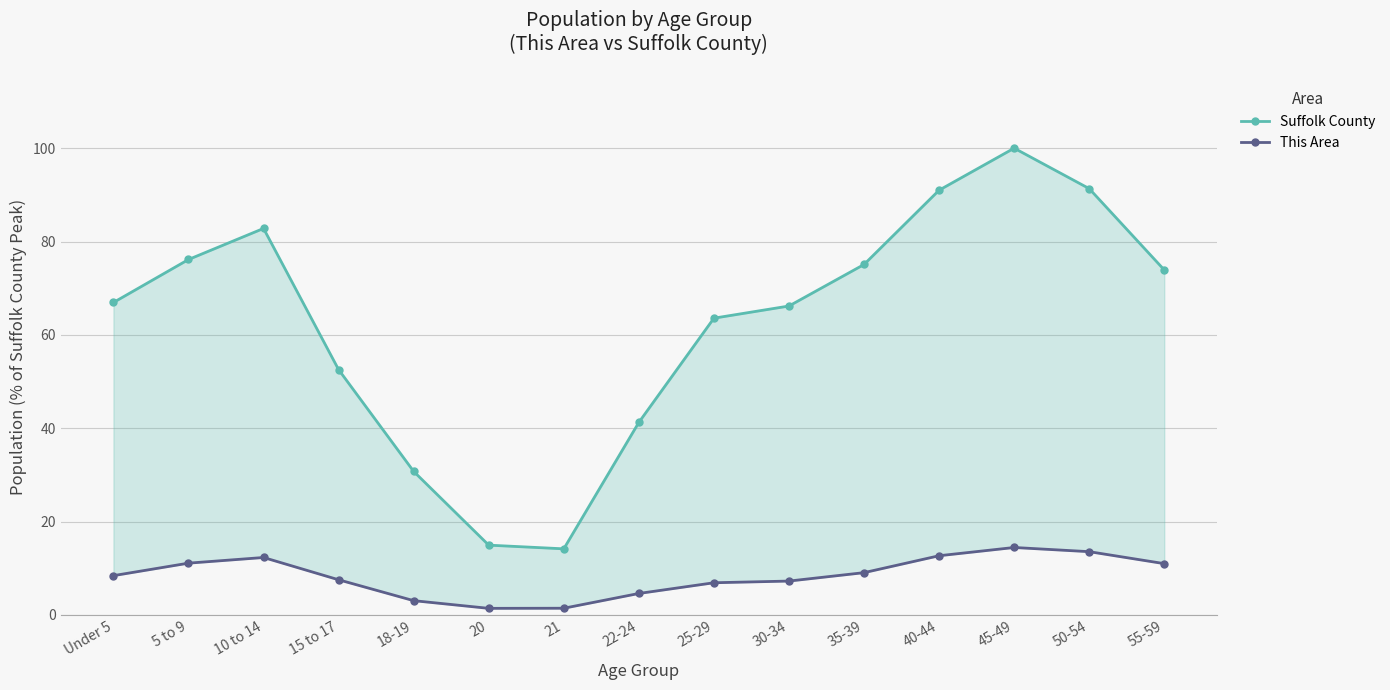

What is the value of the Suffolk County point at the 2nd from the left?

76.1